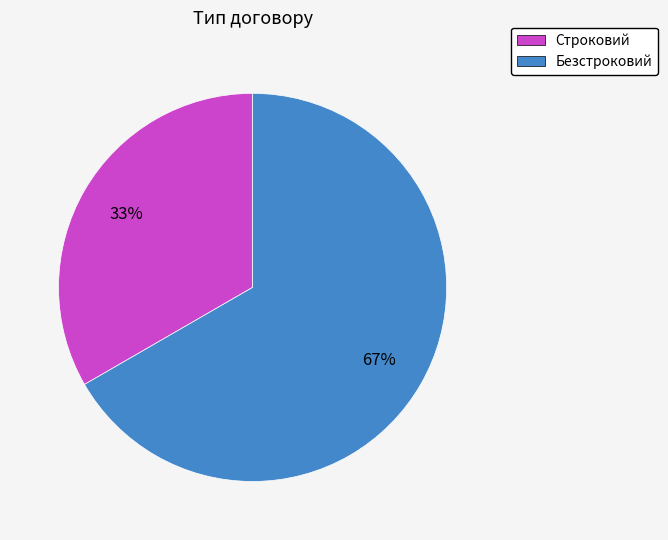

Is there any slice that represents more than half of the pie?

Yes